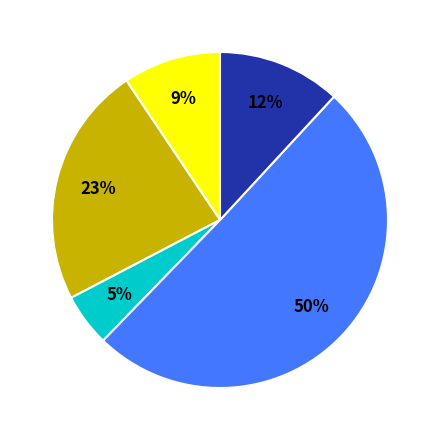

To the nearest percent, what is the difference between the largest and smallest slice percentages?

45%